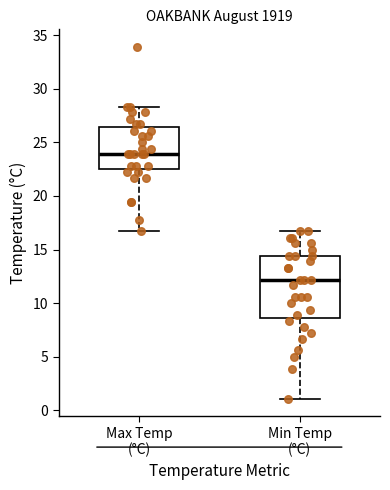

Which box is the tallest, from its lower edge to its upper edge?

Min Temp (°C)